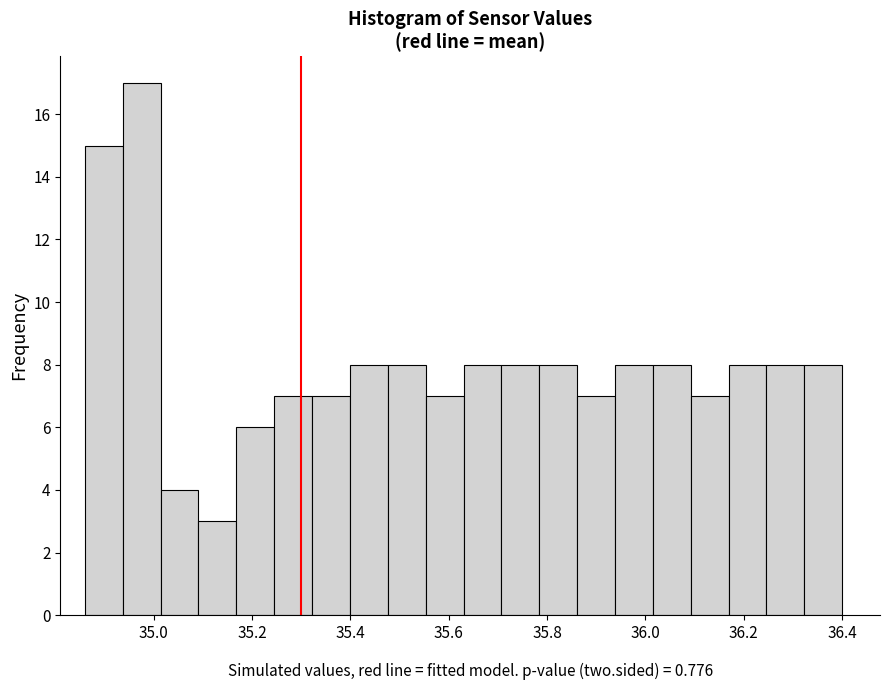

Read against the x-axis, roughly where is the centre of the tallest bar?

34.98